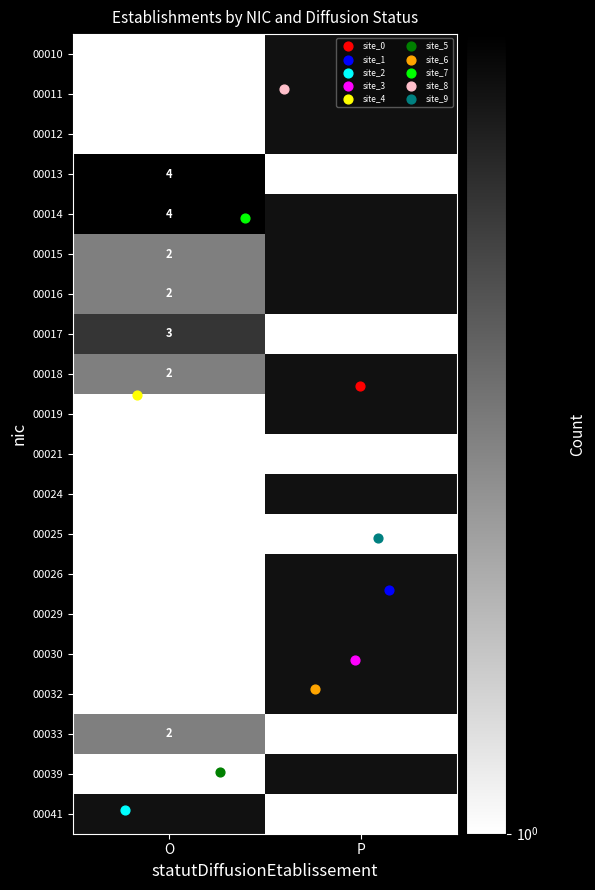

Rank the categories by 00026 value from lowest to highest.

O, P